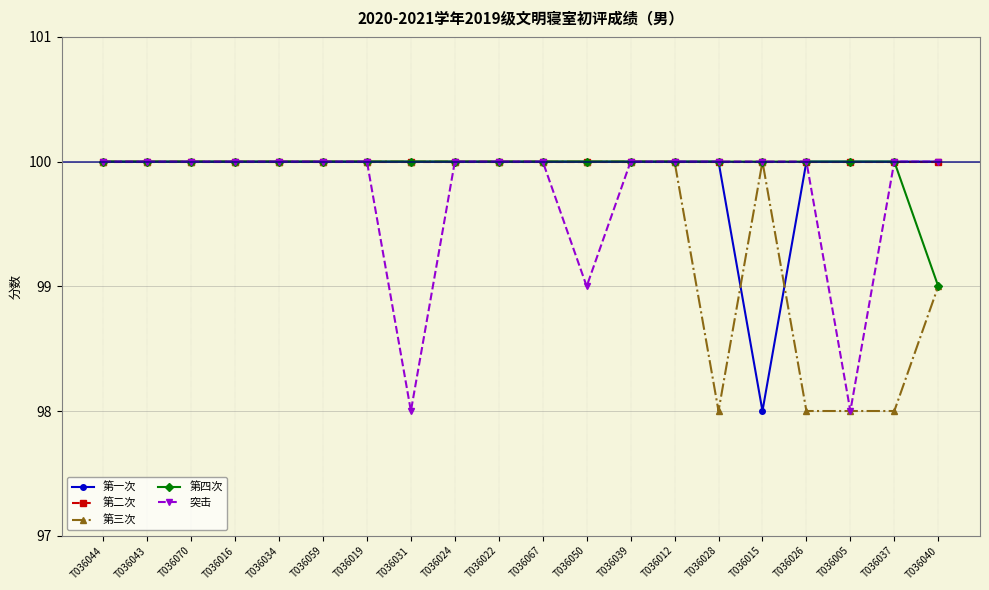

What is the sum of all 突击 values?

1995